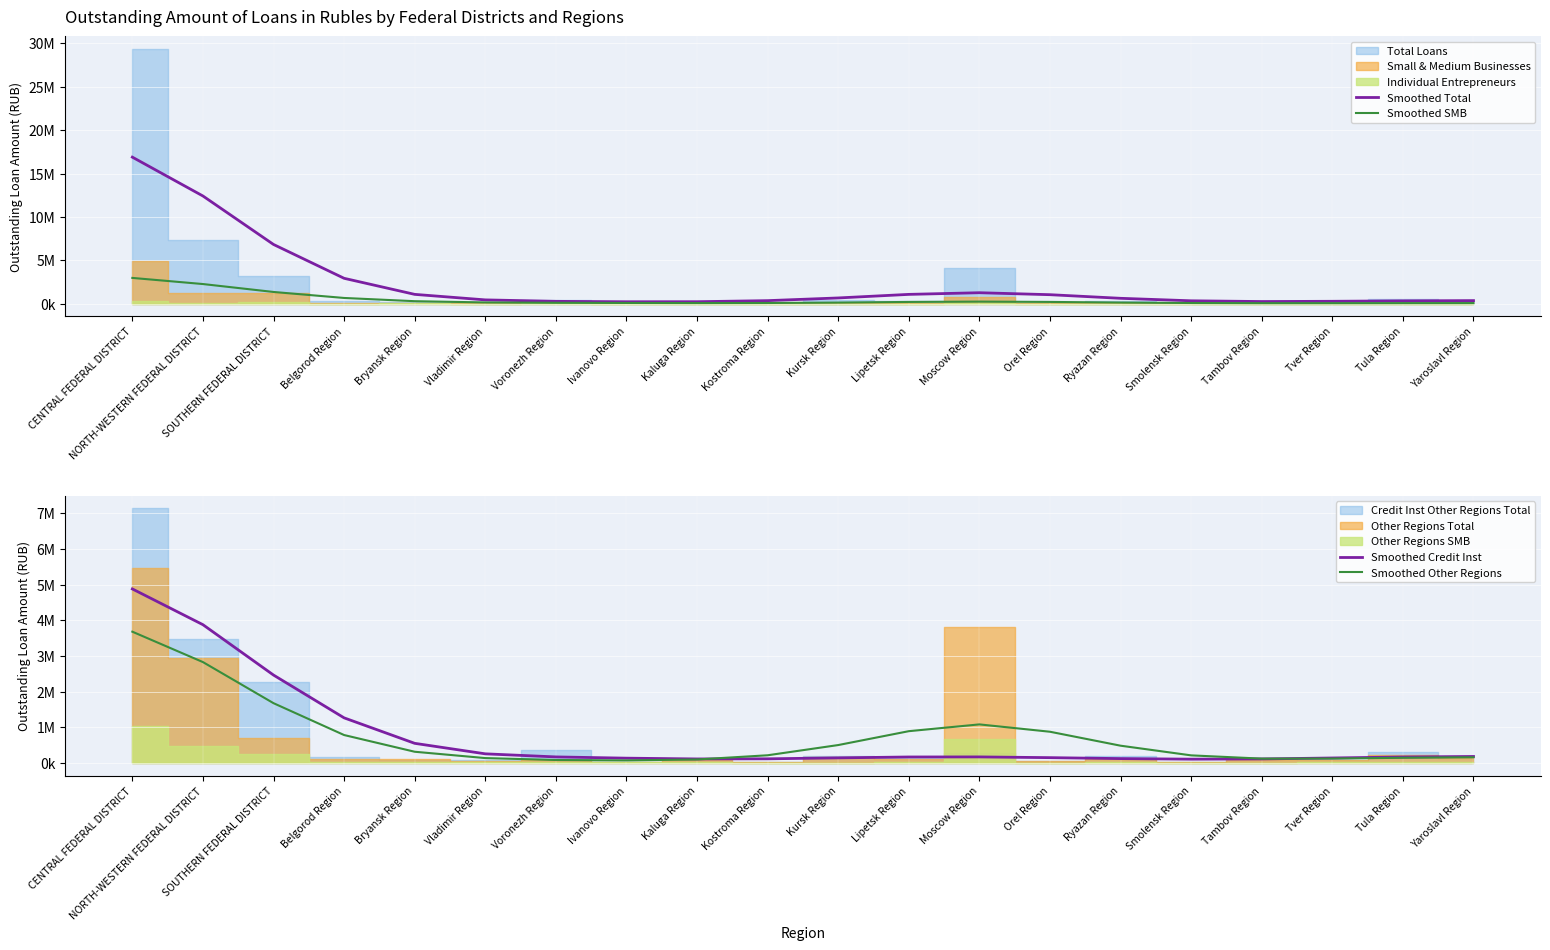

What is the sum of all Smoothed SMB values?

9074394